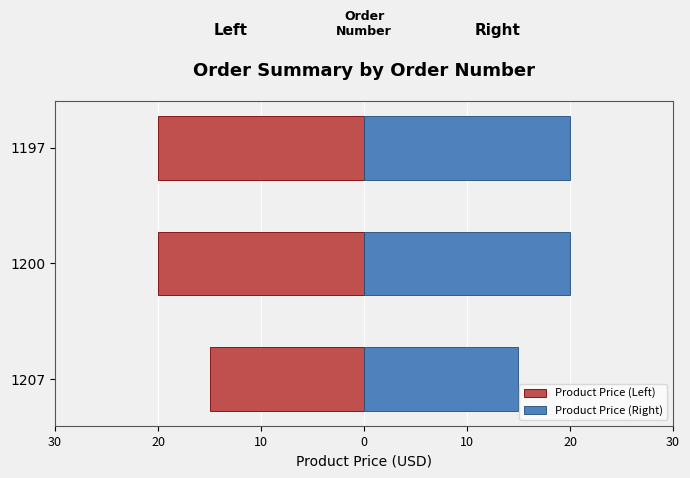

Are the bars horizontal?

Yes